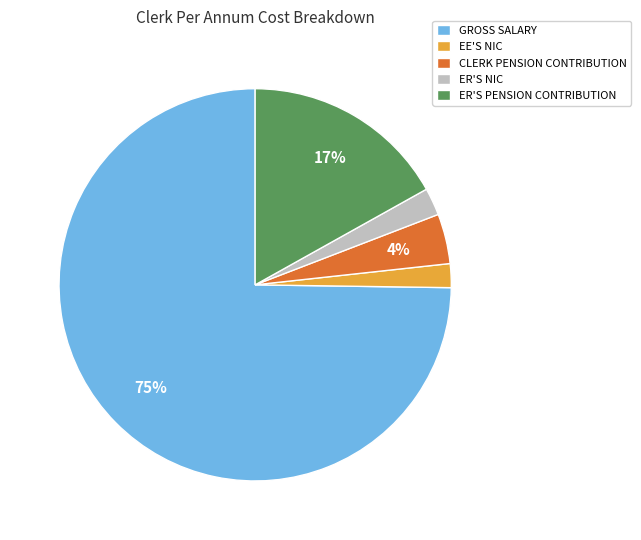

Count the number of slices in the pie.

5